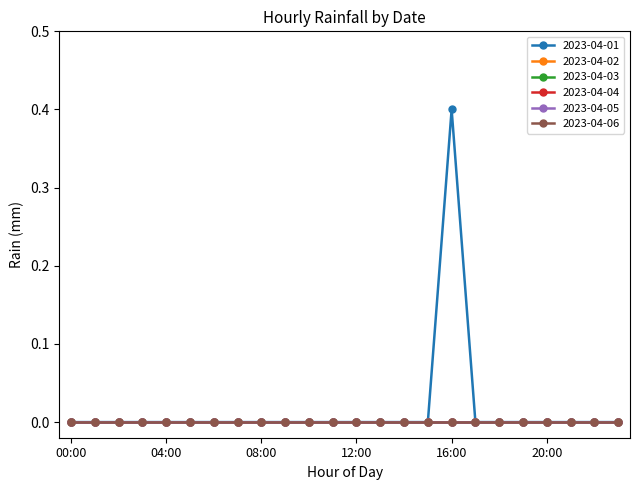

Reading left to right, extract all data points from this chart.

2023-04-01: 00:00=0.0	01:00=0.0	02:00=0.0	03:00=0.0	04:00=0.0	05:00=0.0	06:00=0.0	07:00=0.0	08:00=0.0	09:00=0.0	10:00=0.0	11:00=0.0	12:00=0.0	13:00=0.0	14:00=0.0	15:00=0.0	16:00=0.4	17:00=0.0	18:00=0.0	19:00=0.0	20:00=0.0	21:00=0.0	22:00=0.0	23:00=0.0
2023-04-02: 00:00=0.0	01:00=0.0	02:00=0.0	03:00=0.0	04:00=0.0	05:00=0.0	06:00=0.0	07:00=0.0	08:00=0.0	09:00=0.0	10:00=0.0	11:00=0.0	12:00=0.0	13:00=0.0	14:00=0.0	15:00=0.0	16:00=0.0	17:00=0.0	18:00=0.0	19:00=0.0	20:00=0.0	21:00=0.0	22:00=0.0	23:00=0.0
2023-04-03: 00:00=0.0	01:00=0.0	02:00=0.0	03:00=0.0	04:00=0.0	05:00=0.0	06:00=0.0	07:00=0.0	08:00=0.0	09:00=0.0	10:00=0.0	11:00=0.0	12:00=0.0	13:00=0.0	14:00=0.0	15:00=0.0	16:00=0.0	17:00=0.0	18:00=0.0	19:00=0.0	20:00=0.0	21:00=0.0	22:00=0.0	23:00=0.0
2023-04-04: 00:00=0.0	01:00=0.0	02:00=0.0	03:00=0.0	04:00=0.0	05:00=0.0	06:00=0.0	07:00=0.0	08:00=0.0	09:00=0.0	10:00=0.0	11:00=0.0	12:00=0.0	13:00=0.0	14:00=0.0	15:00=0.0	16:00=0.0	17:00=0.0	18:00=0.0	19:00=0.0	20:00=0.0	21:00=0.0	22:00=0.0	23:00=0.0
2023-04-05: 00:00=0.0	01:00=0.0	02:00=0.0	03:00=0.0	04:00=0.0	05:00=0.0	06:00=0.0	07:00=0.0	08:00=0.0	09:00=0.0	10:00=0.0	11:00=0.0	12:00=0.0	13:00=0.0	14:00=0.0	15:00=0.0	16:00=0.0	17:00=0.0	18:00=0.0	19:00=0.0	20:00=0.0	21:00=0.0	22:00=0.0	23:00=0.0
2023-04-06: 00:00=0.0	01:00=0.0	02:00=0.0	03:00=0.0	04:00=0.0	05:00=0.0	06:00=0.0	07:00=0.0	08:00=0.0	09:00=0.0	10:00=0.0	11:00=0.0	12:00=0.0	13:00=0.0	14:00=0.0	15:00=0.0	16:00=0.0	17:00=0.0	18:00=0.0	19:00=0.0	20:00=0.0	21:00=0.0	22:00=0.0	23:00=0.0